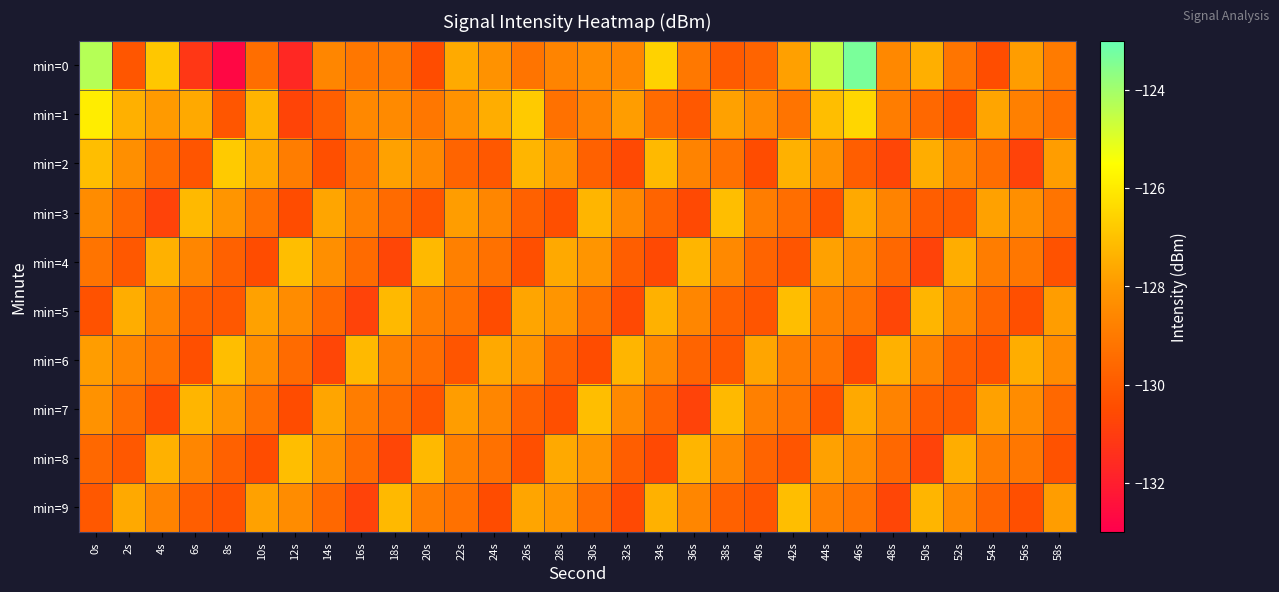

Which has a higher value, 46s or 44s?

46s